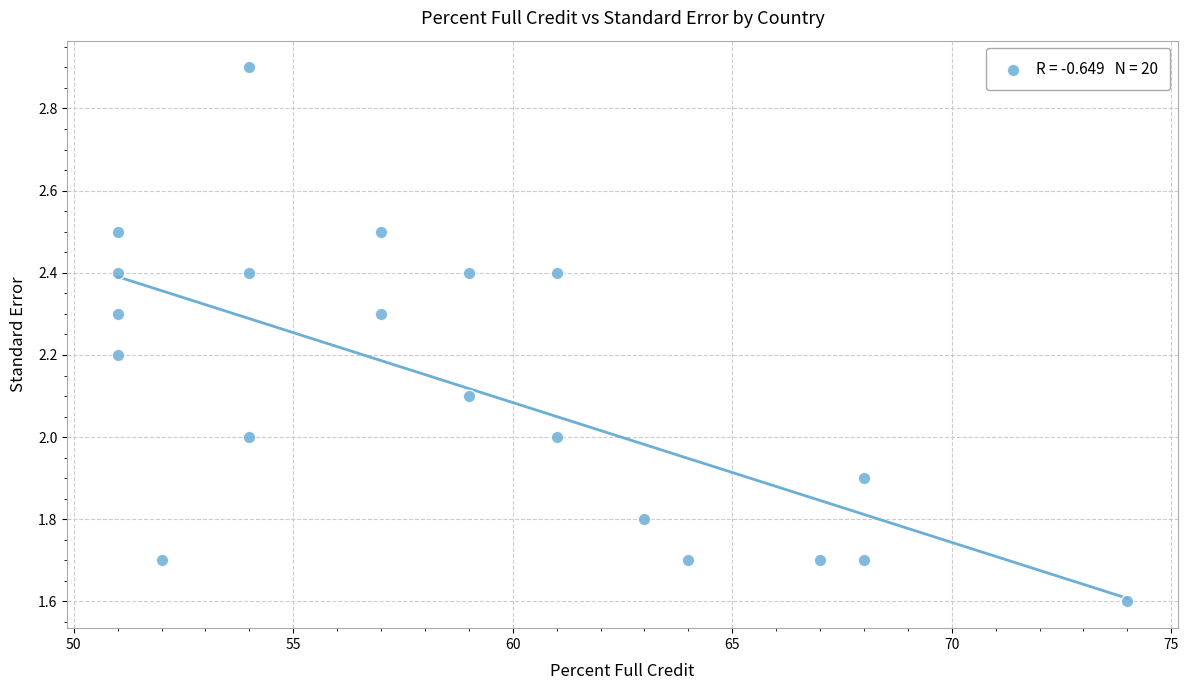

What is the range of X values (max minus min)?

23.0